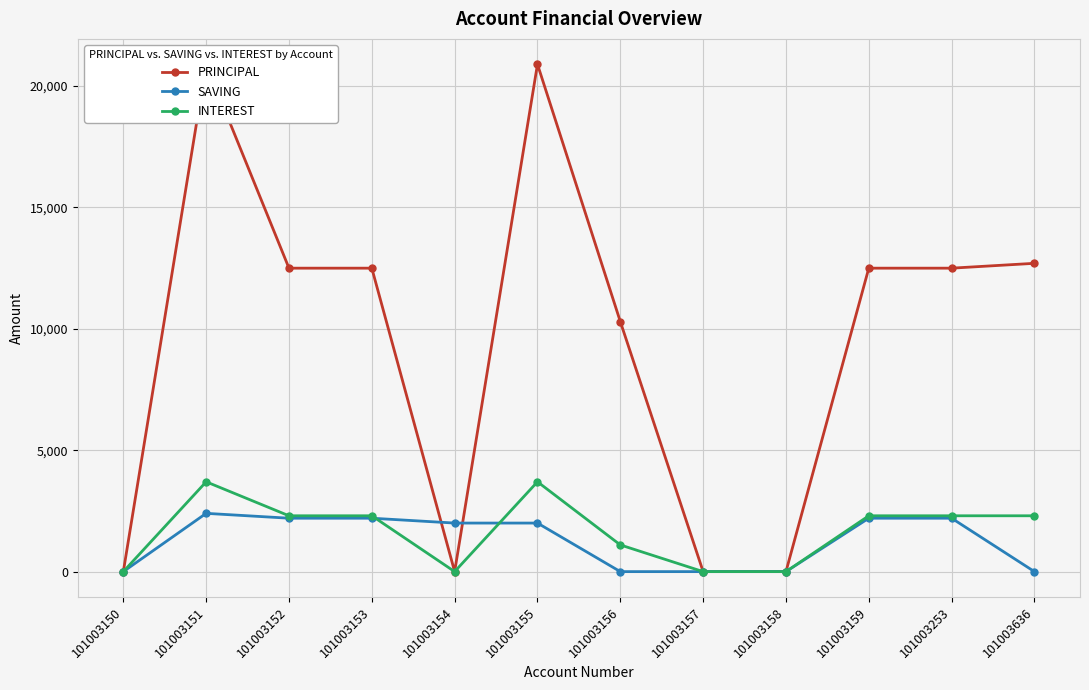

Which category has the lowest value in the INTEREST series?

101003150